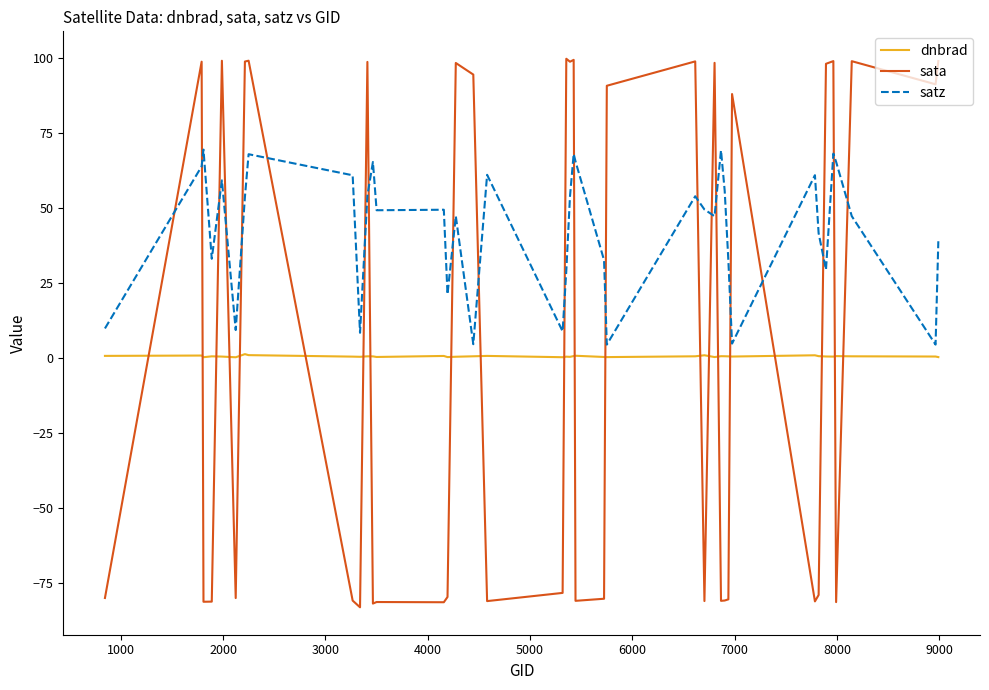

True or false: dnbrad and sata cross at least once.

True